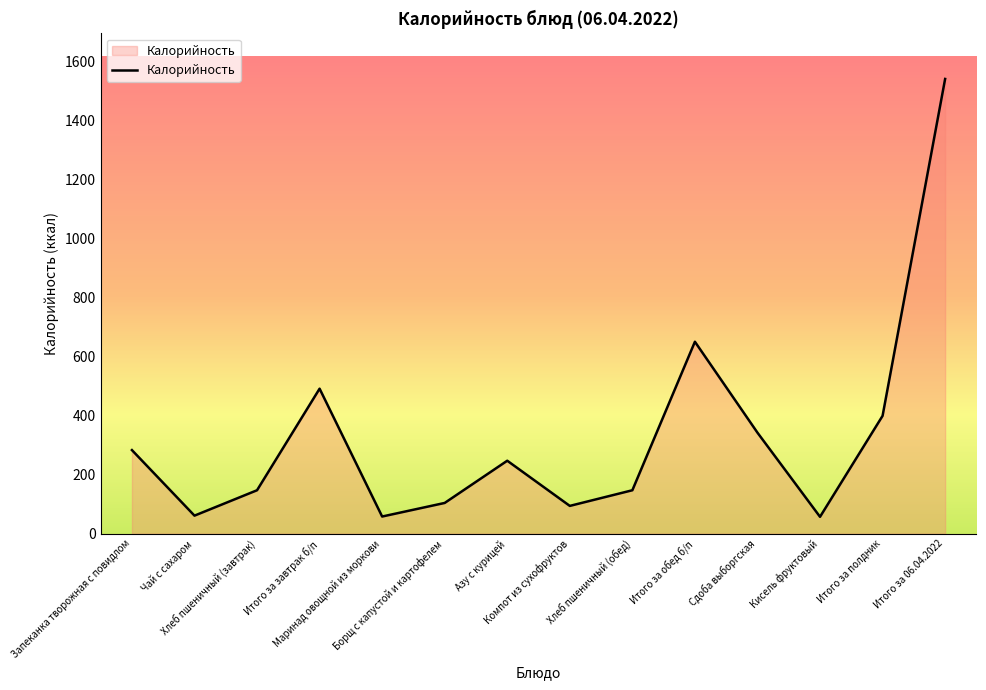

What is the maximum value shown in the chart?

1540